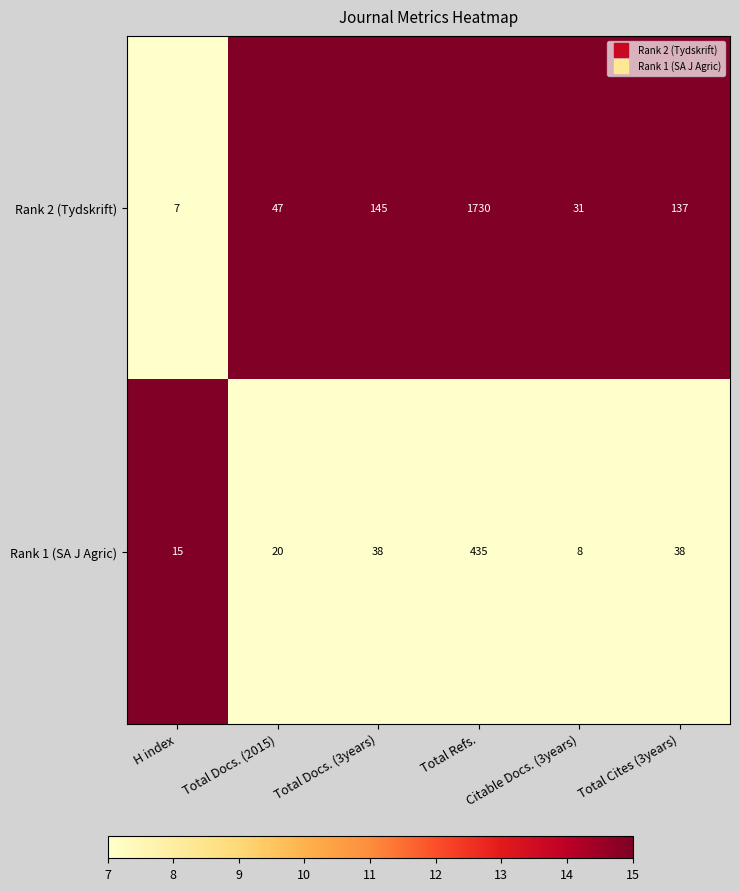

Between Total Docs. (3years) and Citable Docs. (3years), which series saw the biggest shift?

Rank 2 (Tydskrift)